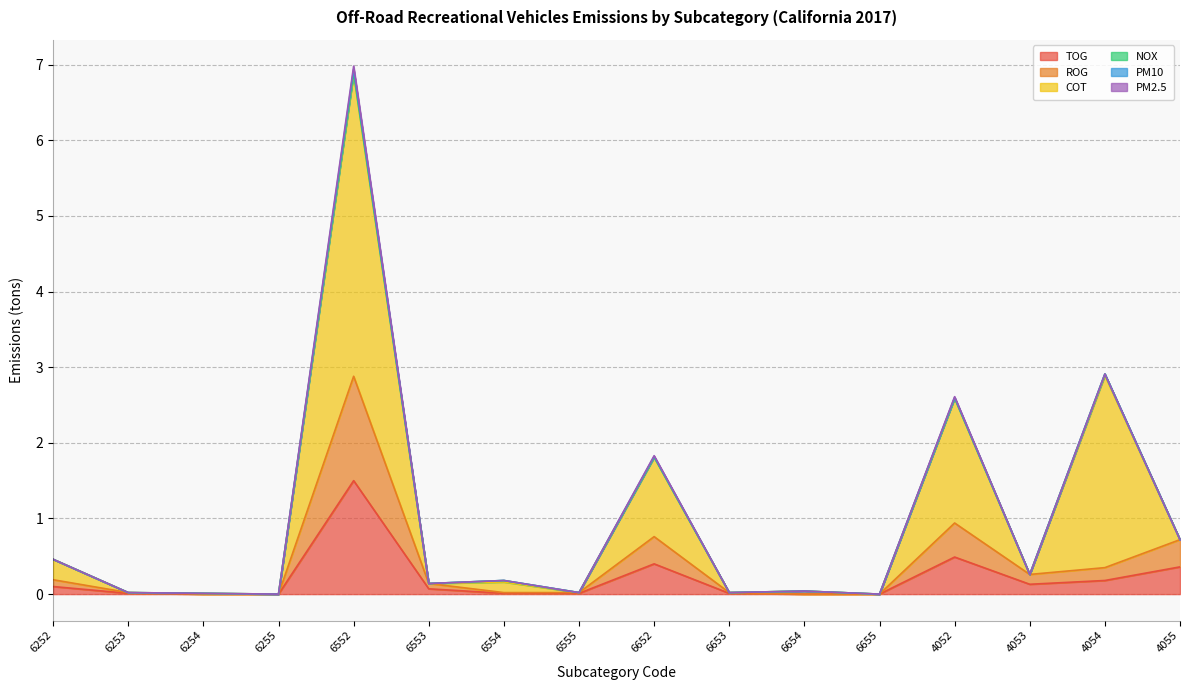

Reading left to right, list all the values displayed in this chart.

TOG: 0.1	0.0	0.0	0.0	1.5	0.1	0.0	0.0	0.4	0.0	0.0	0.0	0.5	0.1	0.2	0.4
ROG: 0.1	0.0	0.0	0.0	1.4	0.1	0.0	0.0	0.4	0.0	0.0	0.0	0.5	0.1	0.2	0.4
COT: 0.3	0.0	0.0	0.0	4.0	0.0	0.1	0.0	1.1	0.0	0.0	0.0	1.6	0.0	2.5	0.0
NOX: 0.0	0.0	0.0	0.0	0.0	0.0	0.0	0.0	0.0	0.0	0.0	0.0	0.0	0.0	0.0	0.0
PM10: 0.0	0.0	0.0	0.0	0.1	0.0	0.0	0.0	0.0	0.0	0.0	0.0	0.0	0.0	0.0	0.0
PM2.5: 0.0	0.0	0.0	0.0	0.0	0.0	0.0	0.0	0.0	0.0	0.0	0.0	0.0	0.0	0.0	0.0